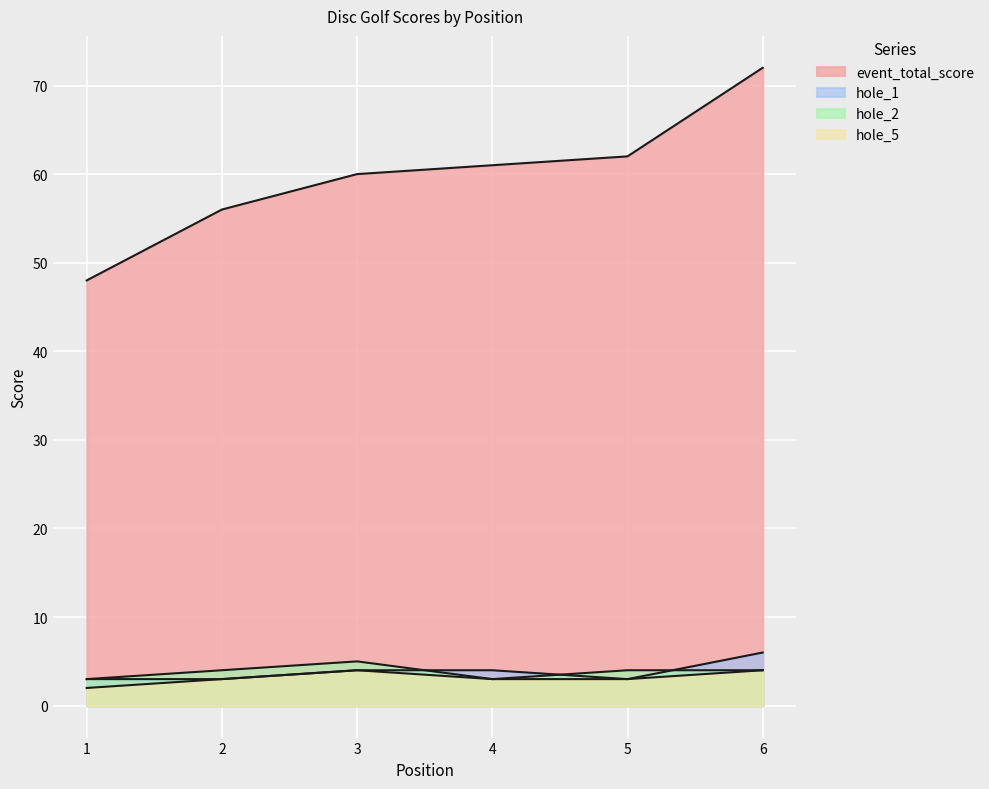

What is the value of the event_total_score point at the 4th from the left?

61